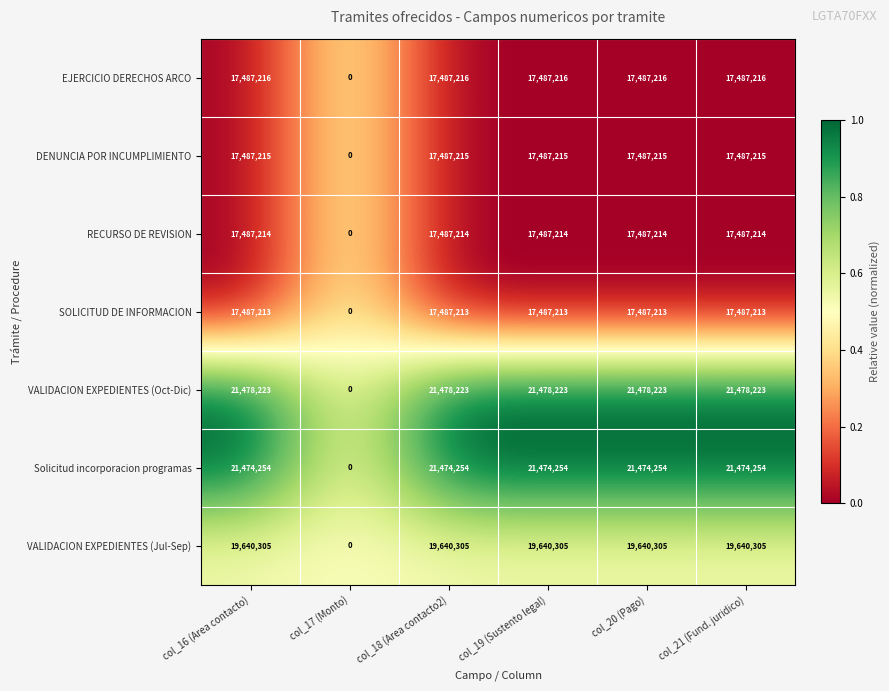

What is the difference between the maximum and minimum values in the SOLICITUD DE INFORMACION series?

17487213